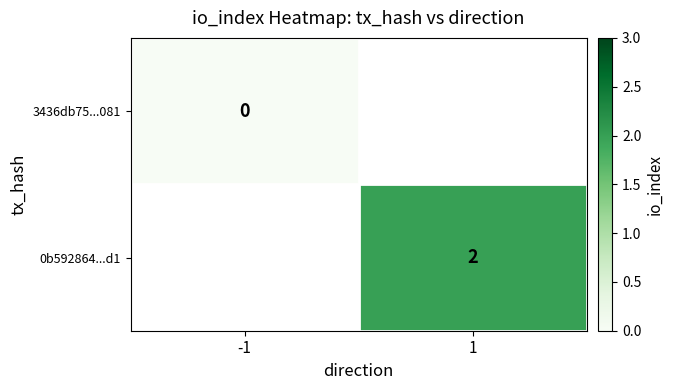

Which category has the highest value across all series?

1